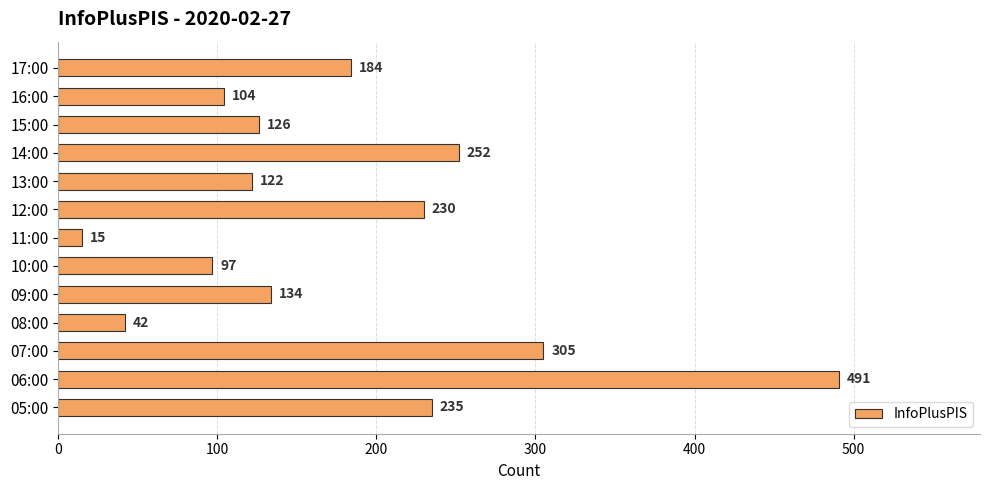

What is the sum of the values at 10:00 and 05:00?

332